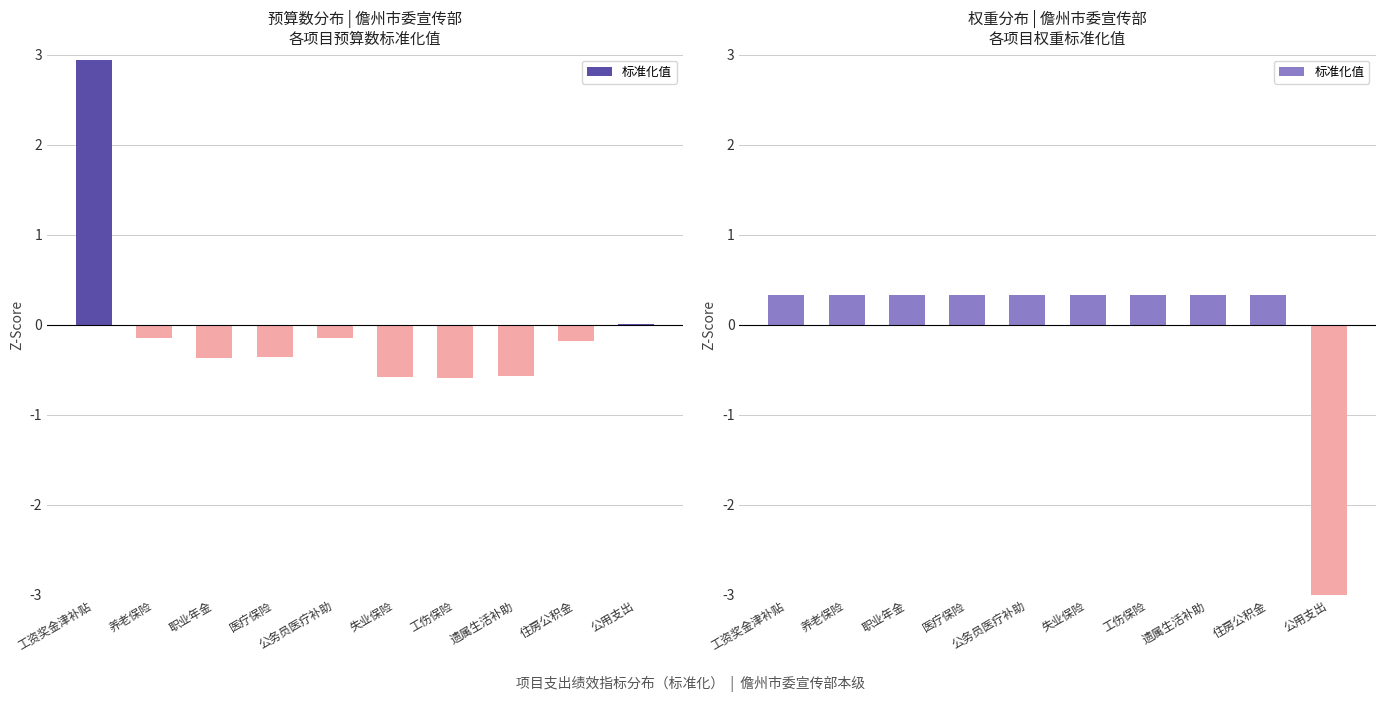

List the labels in order of value, smallest first.

公用支出, 工资奖金津补贴, 养老保险, 职业年金, 医疗保险, 公务员医疗补助, 失业保险, 工伤保险, 遗属生活补助, 住房公积金